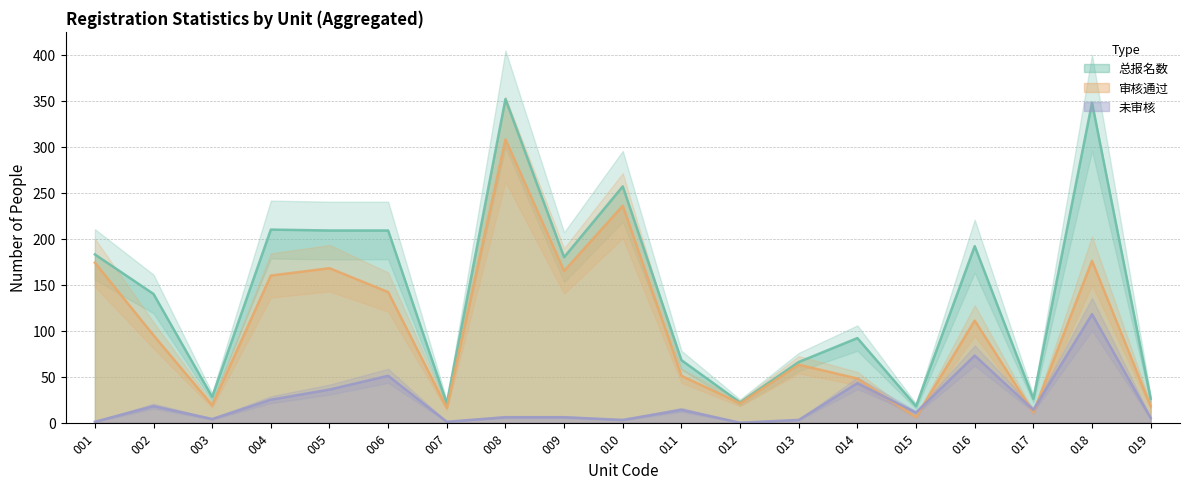

What is the sum of all 总报名数 values?

2647